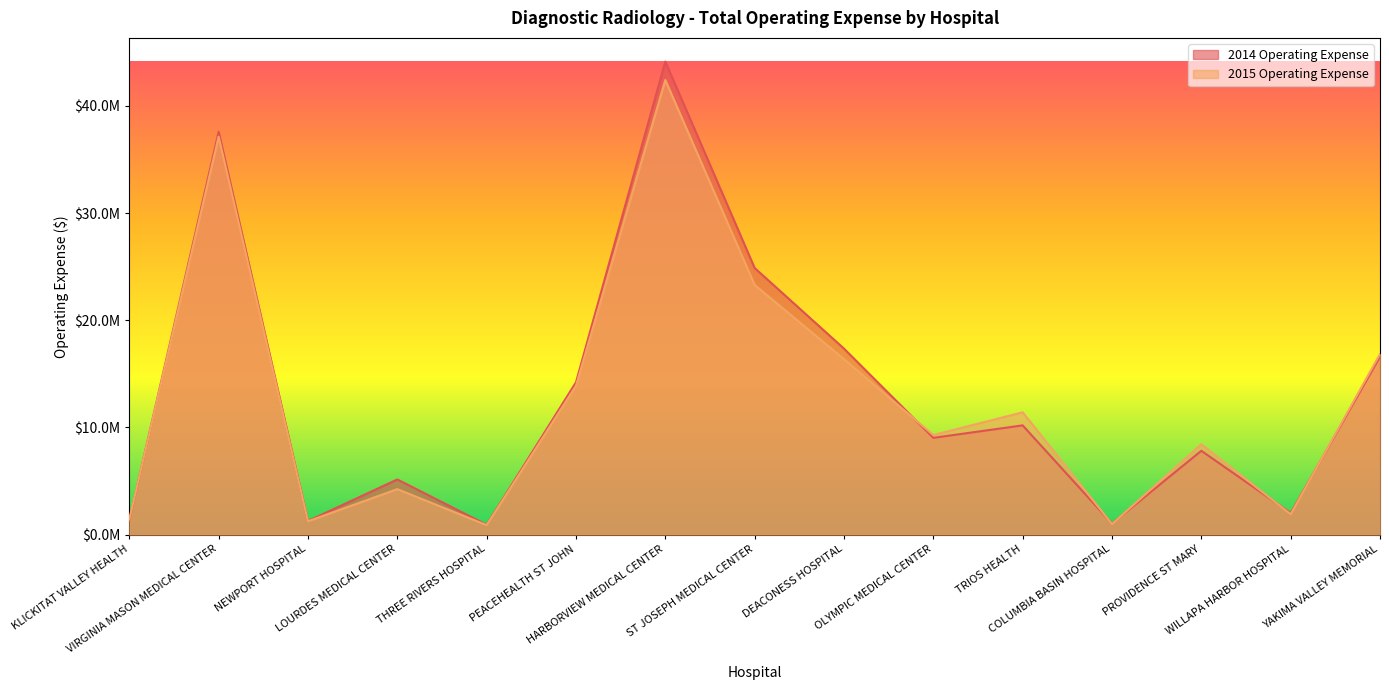

What is the average value of the 2015 Operating Expense series?

12649341